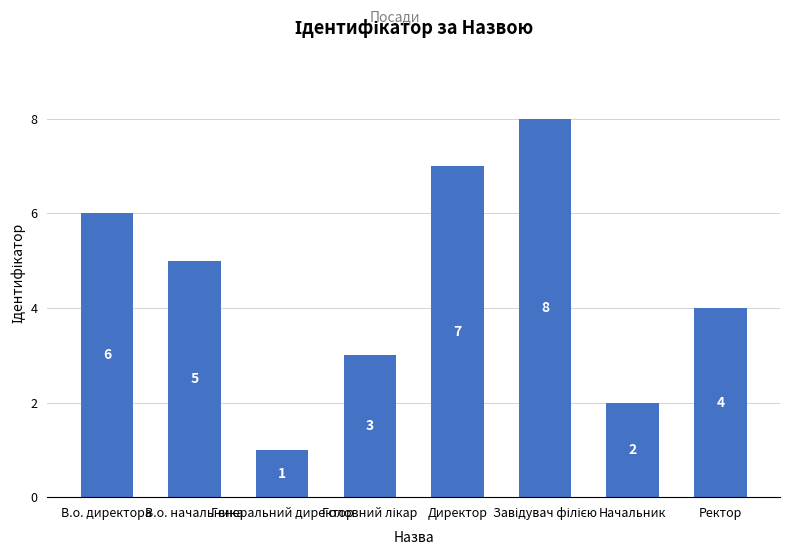

What is the greatest value displayed?

8